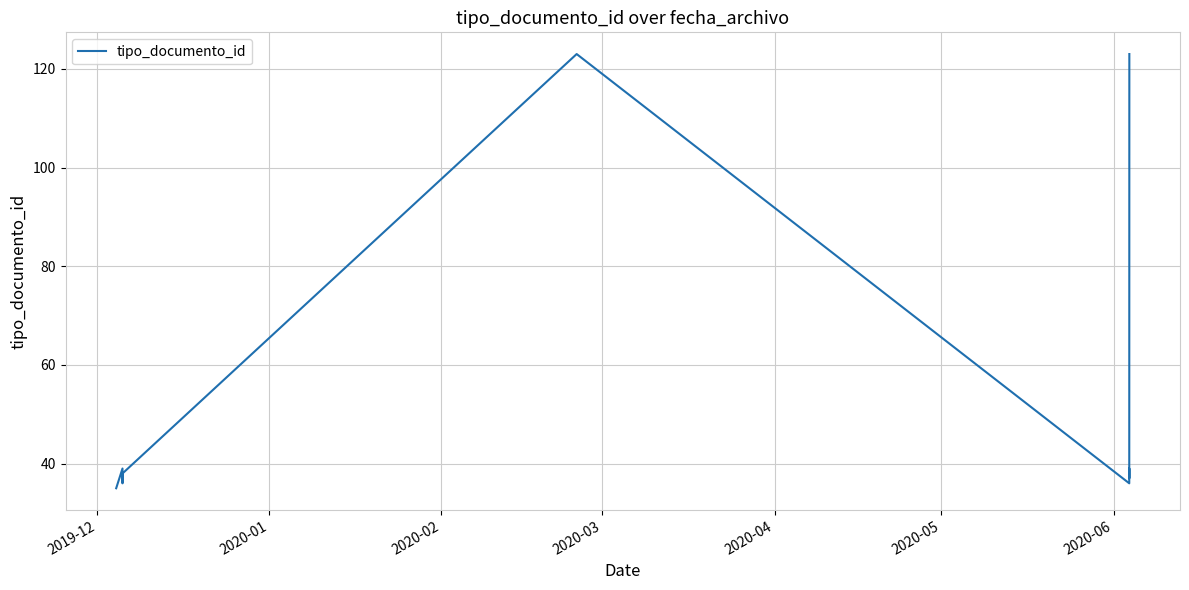

What is the difference between the maximum and minimum values?

88